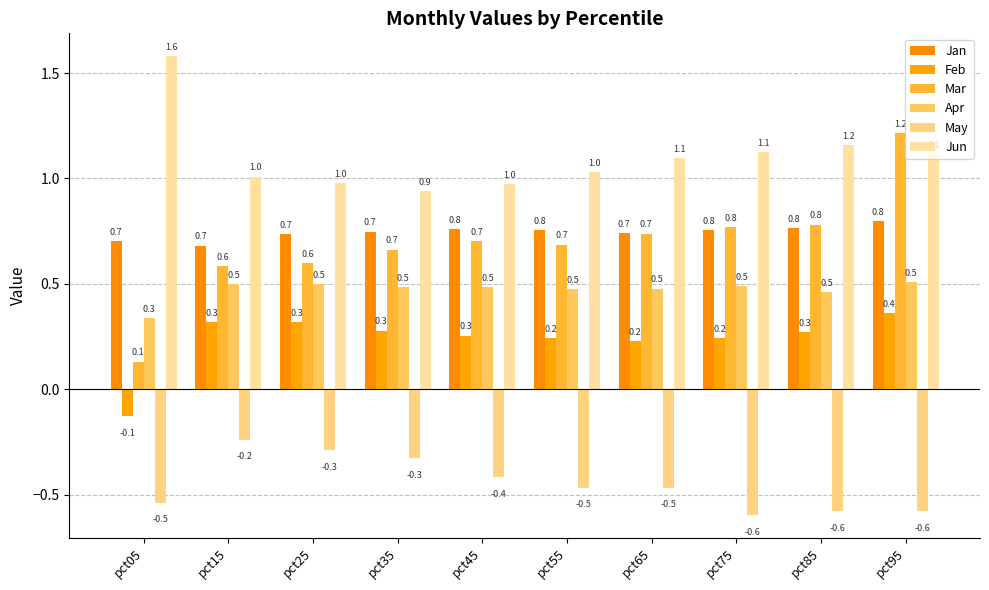

What is the maximum value for Apr?

0.5